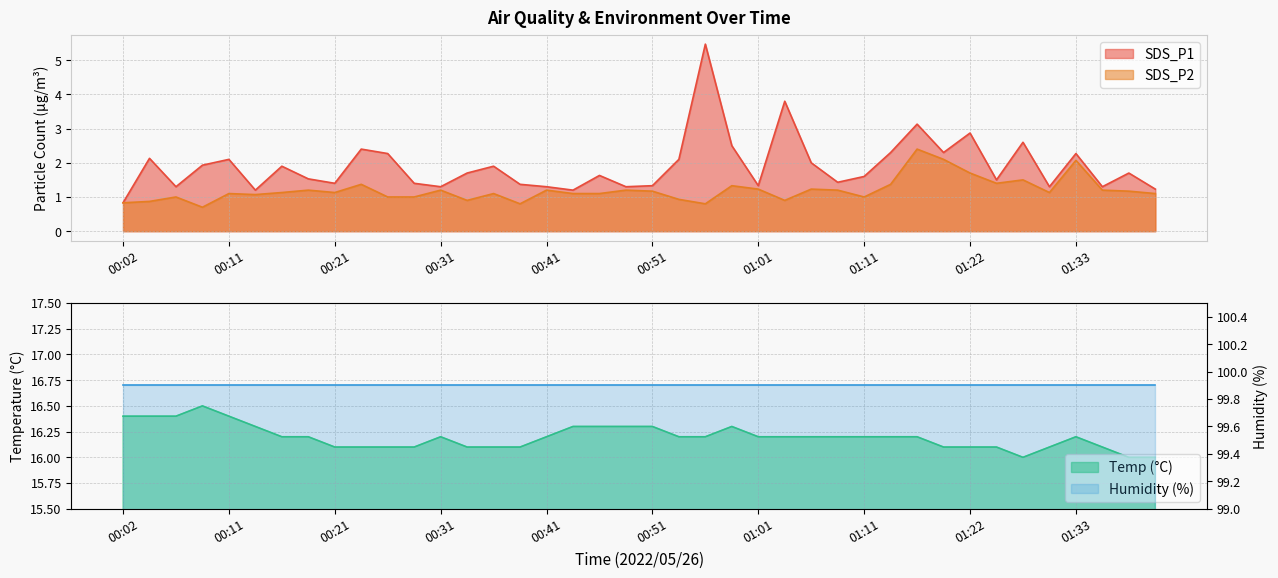

Rank the categories by SDS_P1 value from lowest to highest.

00:02, 00:14, 00:44, 01:41, 00:07, 00:31, 00:41, 00:49, 01:30, 01:36, 00:51, 01:01, 00:39, 00:21, 00:29, 01:09, 01:25, 00:19, 01:11, 00:46, 00:34, 01:38, 00:16, 00:36, 00:09, 01:06, 00:11, 00:54, 00:04, 00:26, 01:33, 01:14, 01:19, 00:24, 00:59, 01:28, 01:22, 01:16, 01:04, 00:56